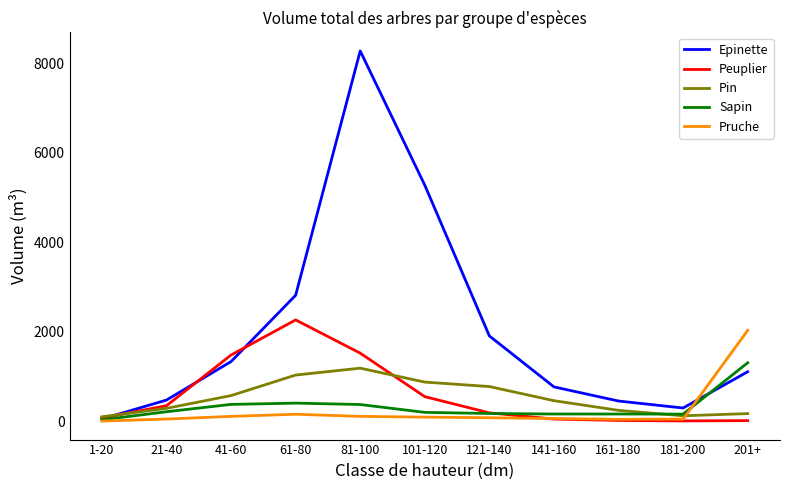

What is the total value across all series at 1-20?

240.3